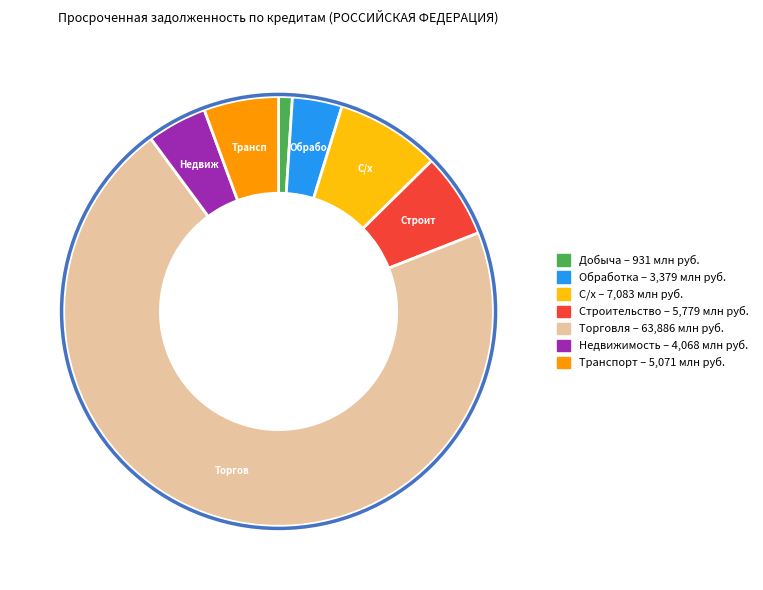

Is there a majority slice in this chart?

Yes